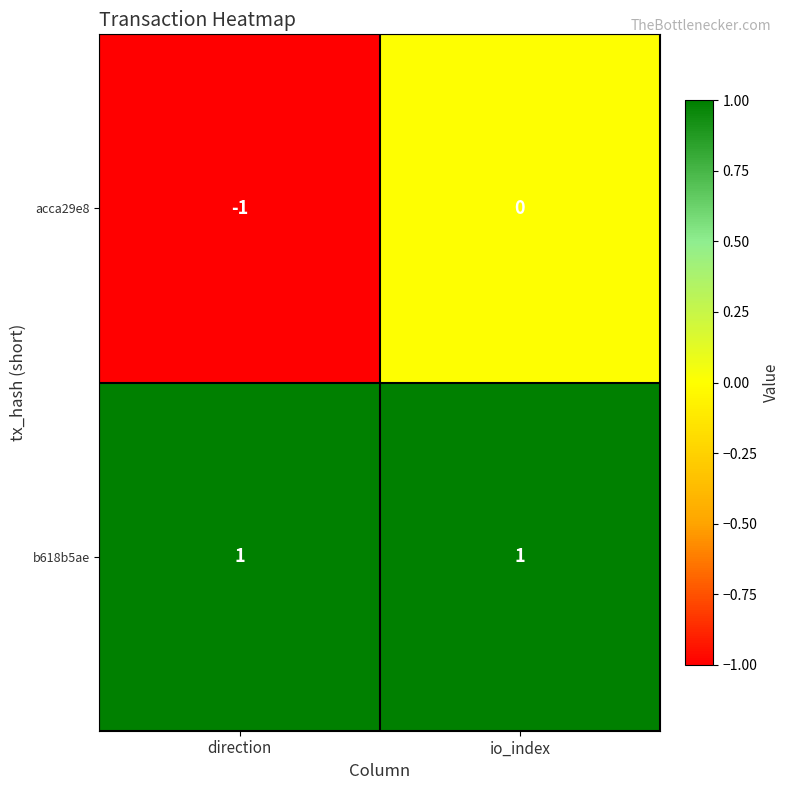

At which category is the sum across all series the highest?

io_index